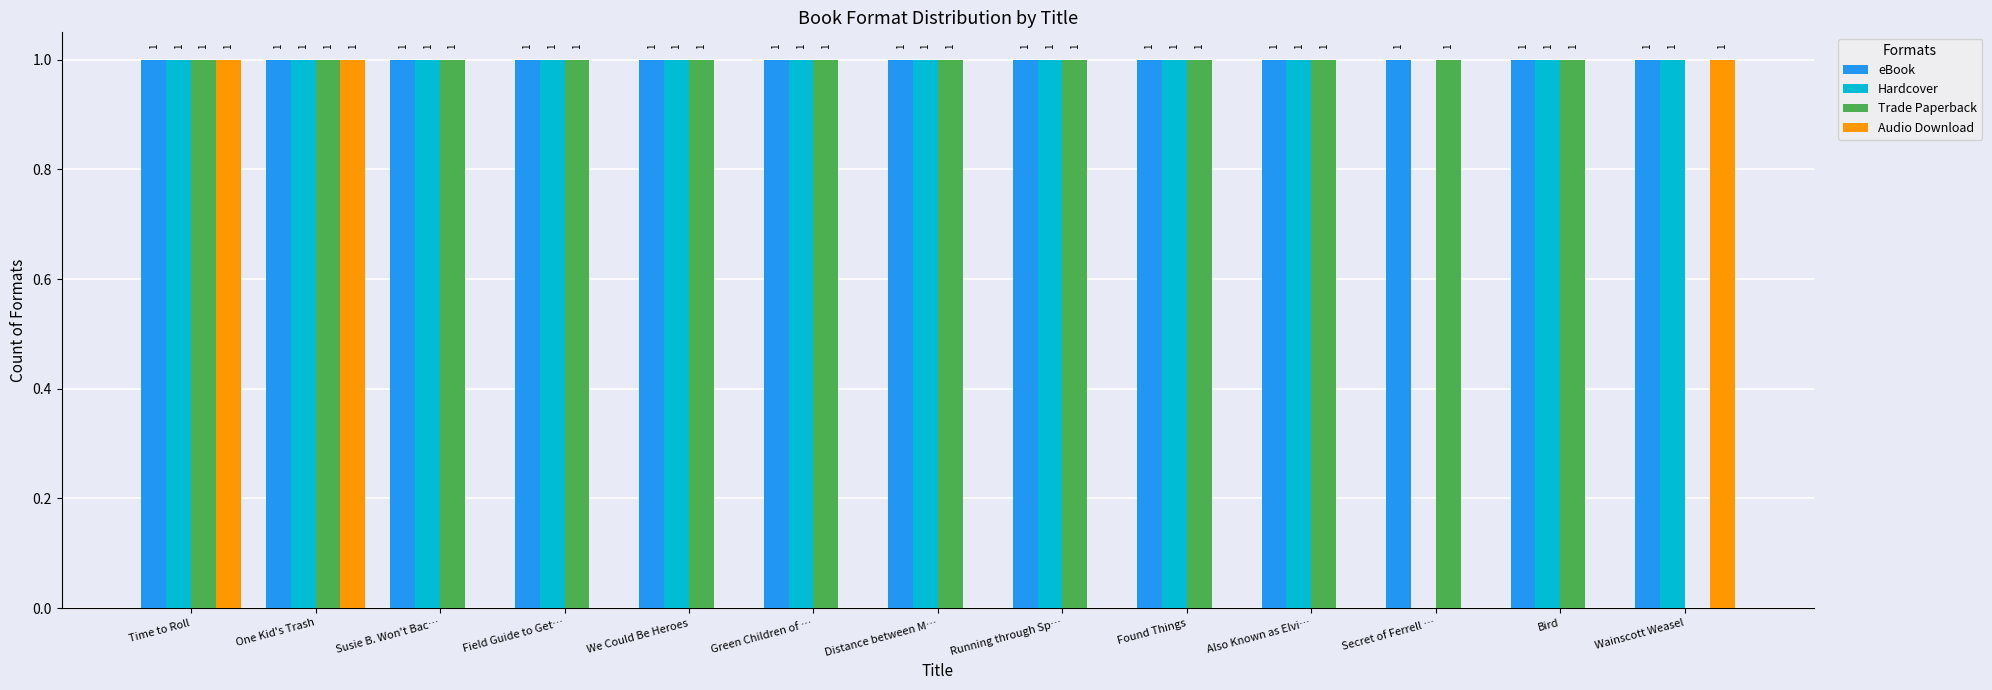

Which series has the largest total across all categories?

eBook